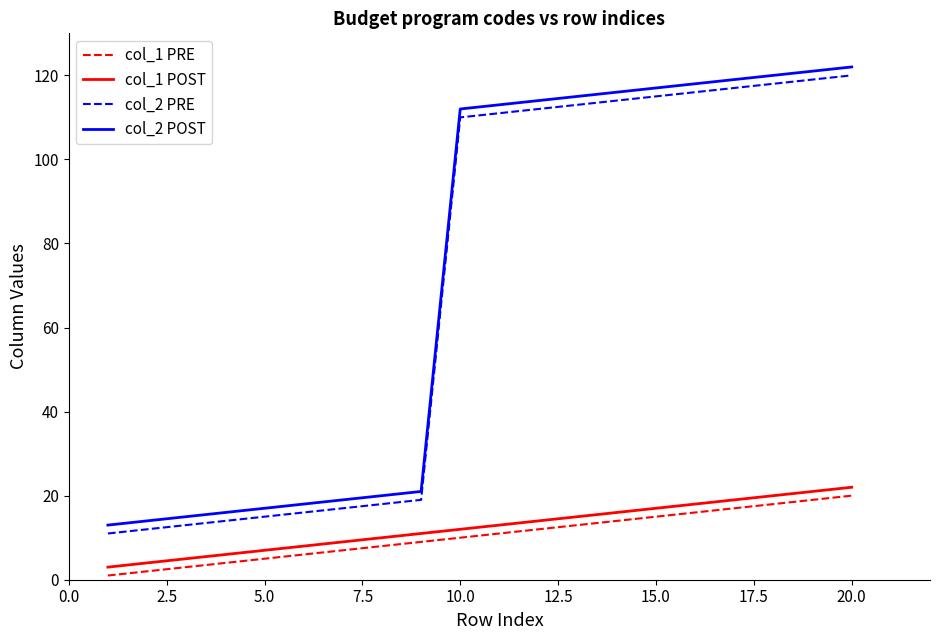

True or false: col_1 PRE and col_2 PRE intersect in this chart.

False